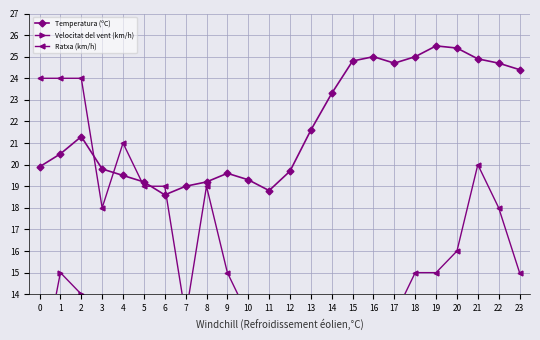

What value does the Velocitat del vent (km/h) series have at 17?

8.0